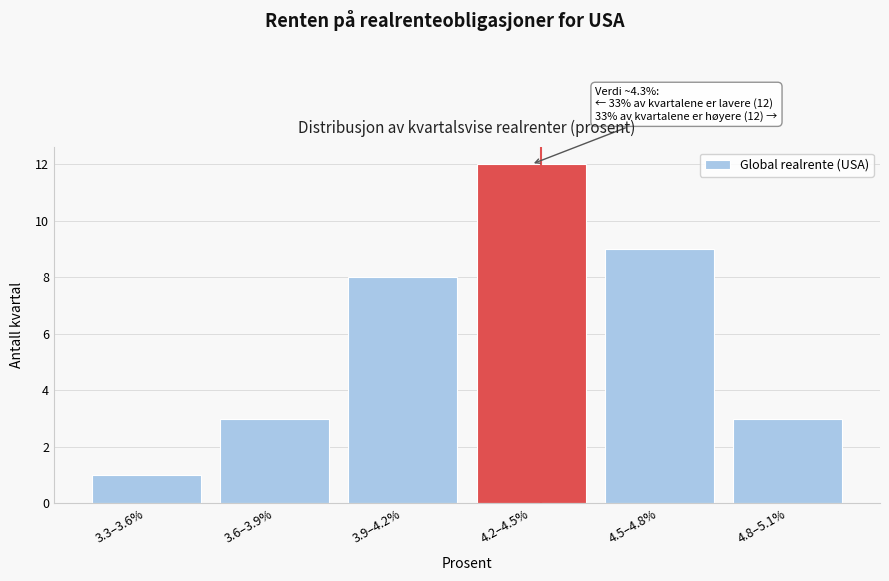

Reading left to right, extract all data points from this chart.

1	3	8	12	9	3